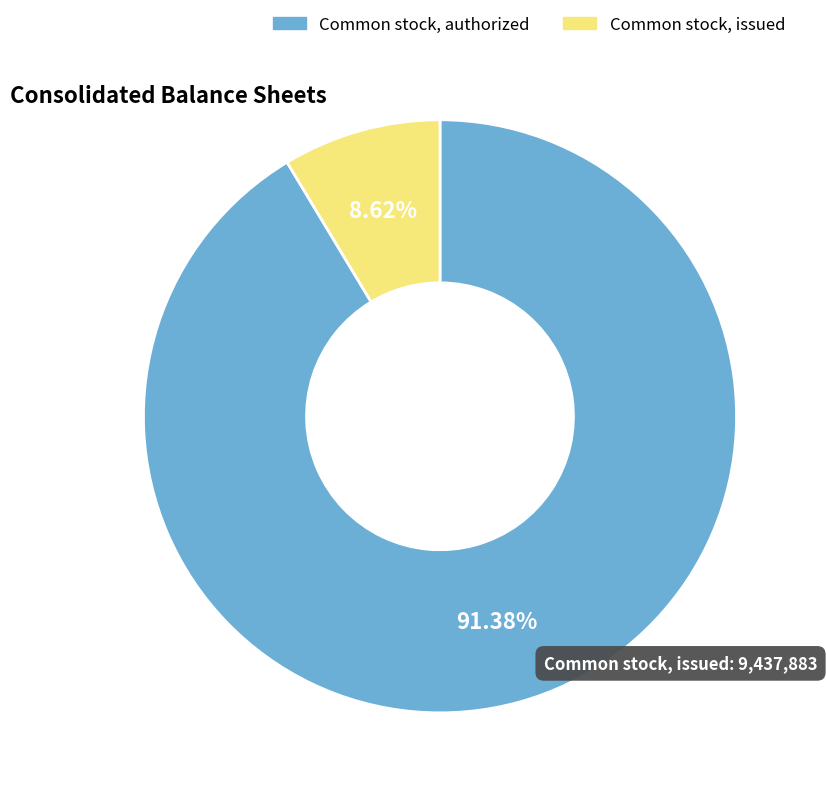

Which slice is the largest?

Common stock, authorized